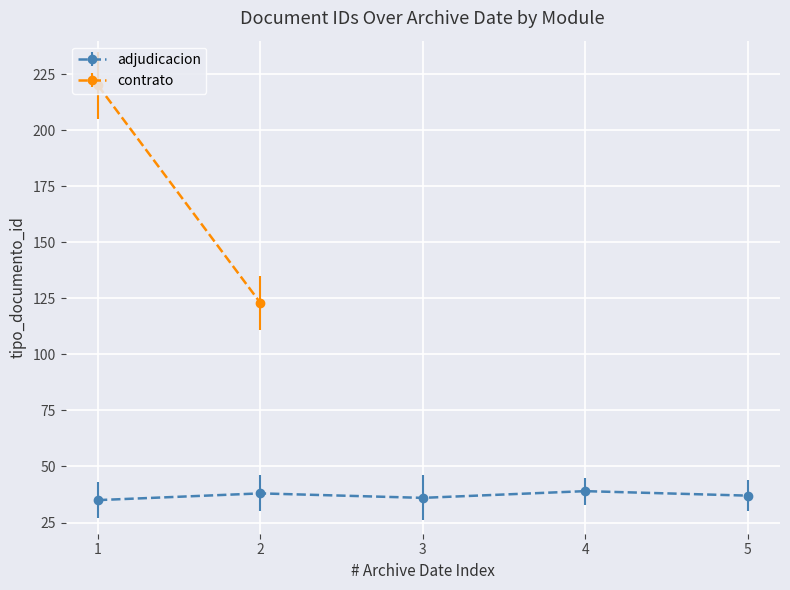

Read the value at 2.

38